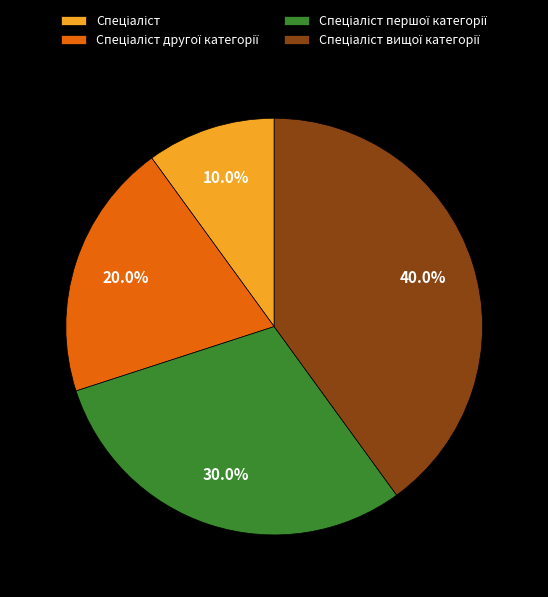

Does any single category account for the majority?

No